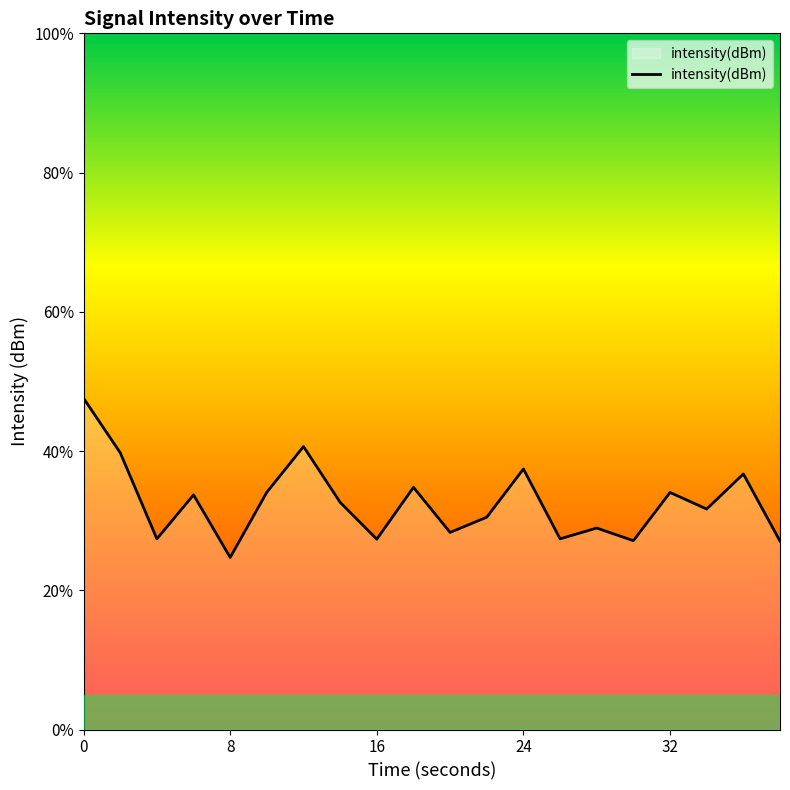

What is the average value?

32.6